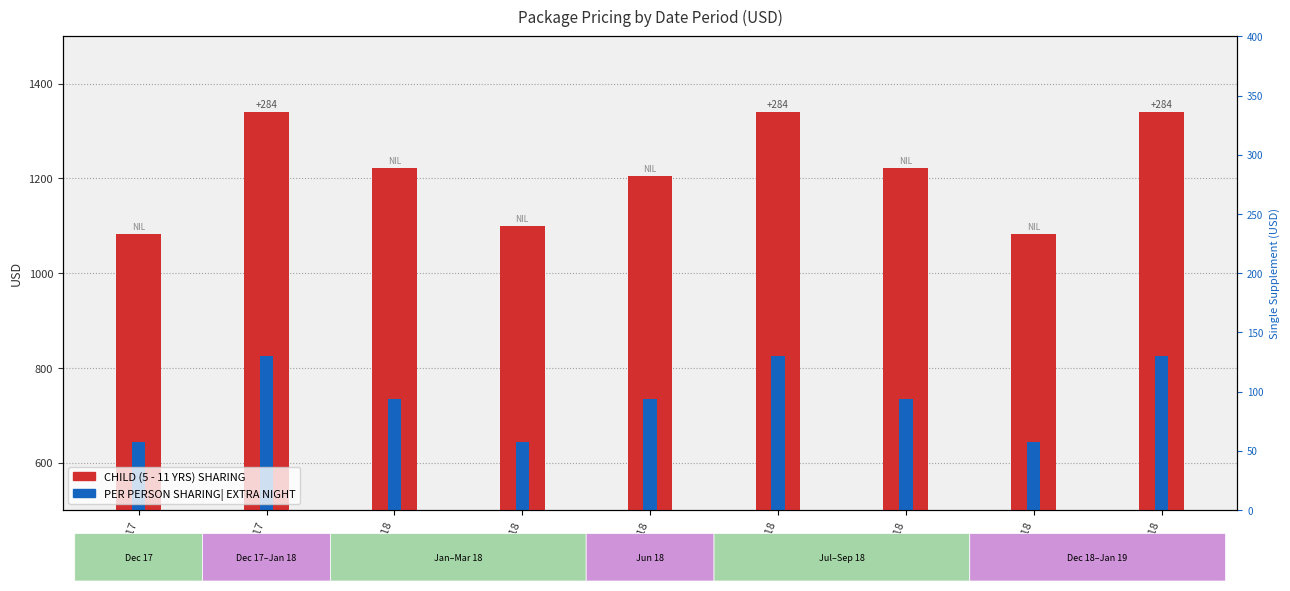

Where does the PER PERSON SHARING| EXTRA NIGHT series first go above 735?

20-Dec-17